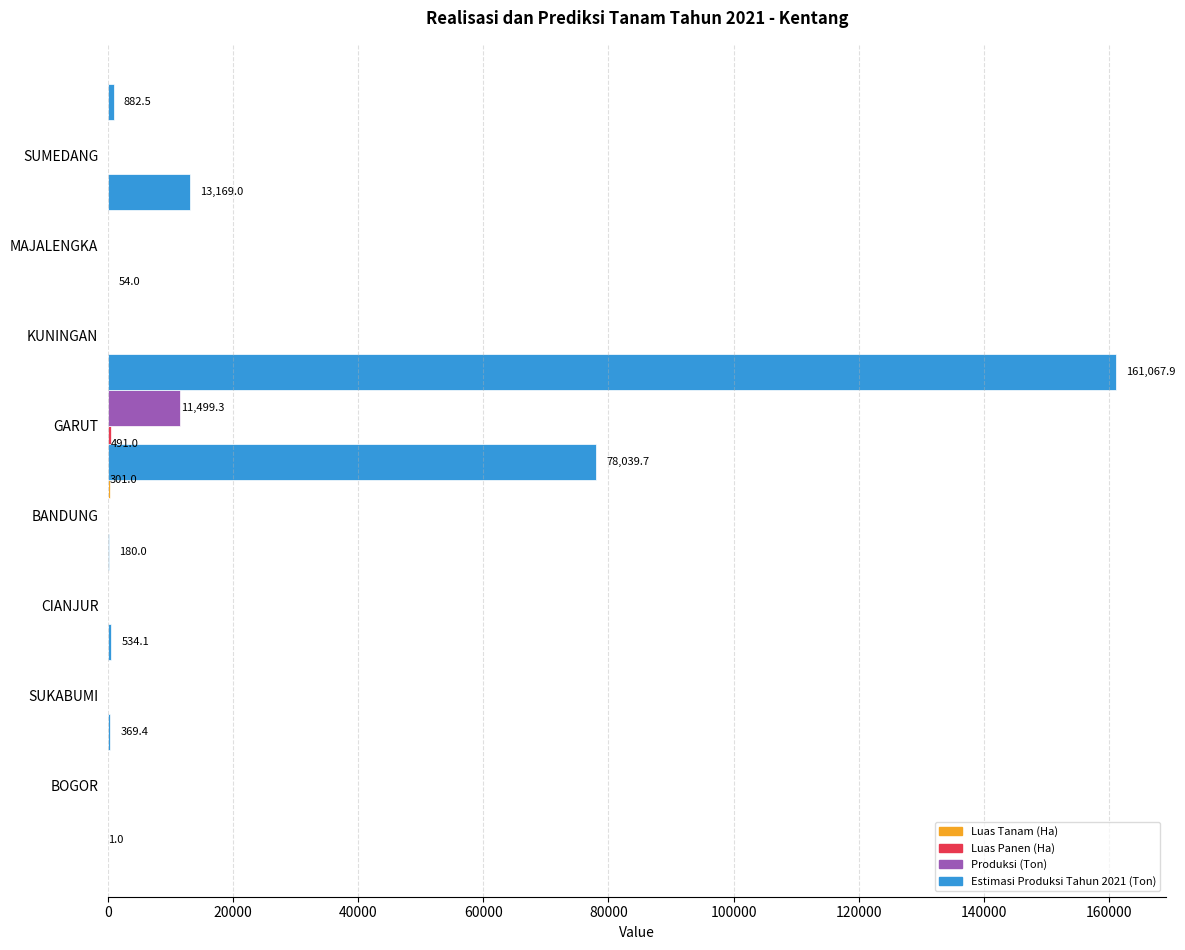

What is the maximum value shown in the chart?

161067.9